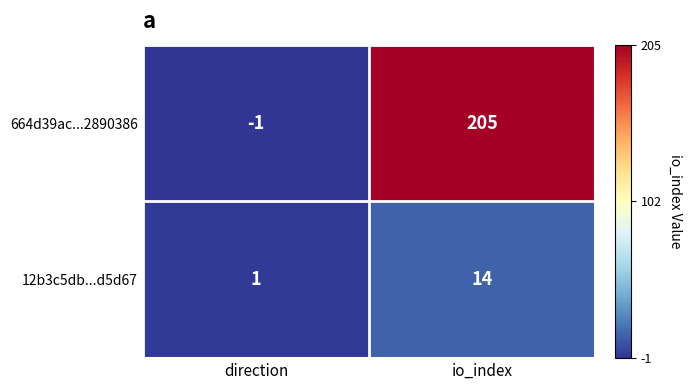

How many values in the 12b3c5db...d5d67 series are below 14?

1